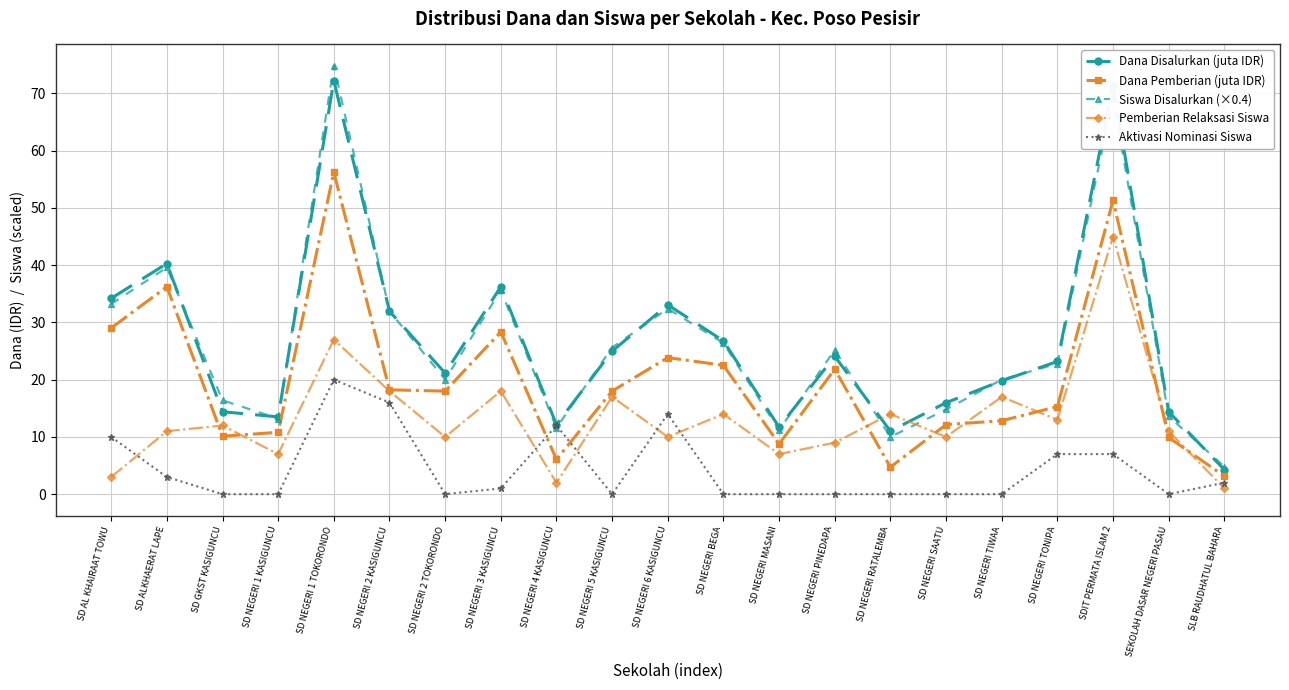

True or false: Pemberian Relaksasi Siswa has more than 0 interior local peaks.

True